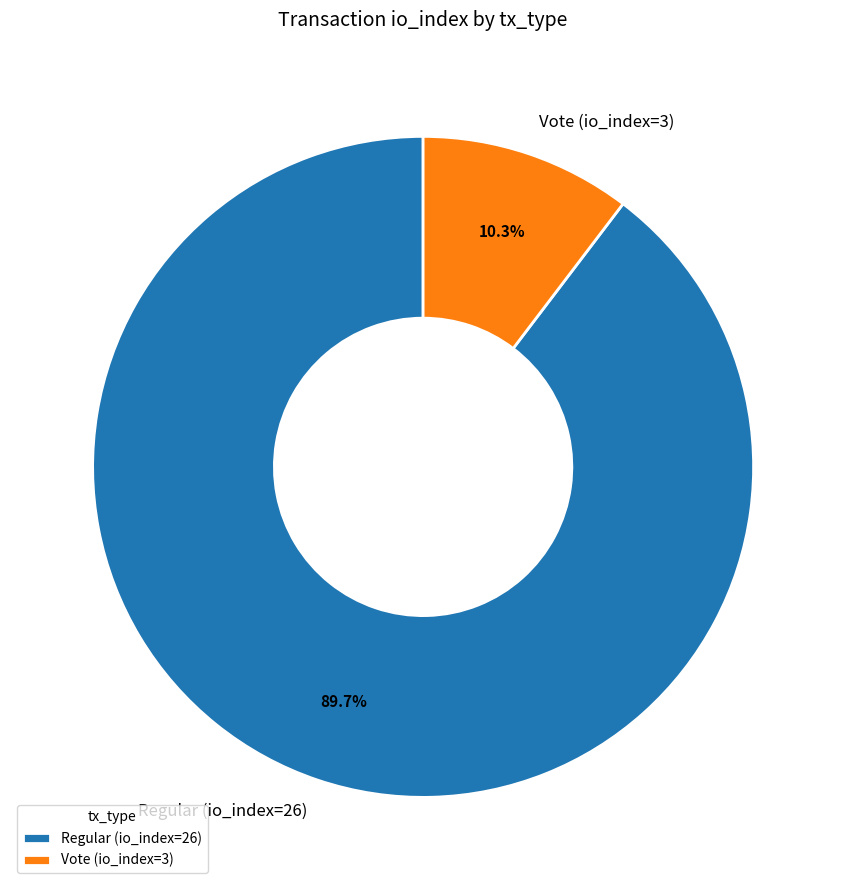

Is Regular (io_index=26) the majority of the pie?

Yes